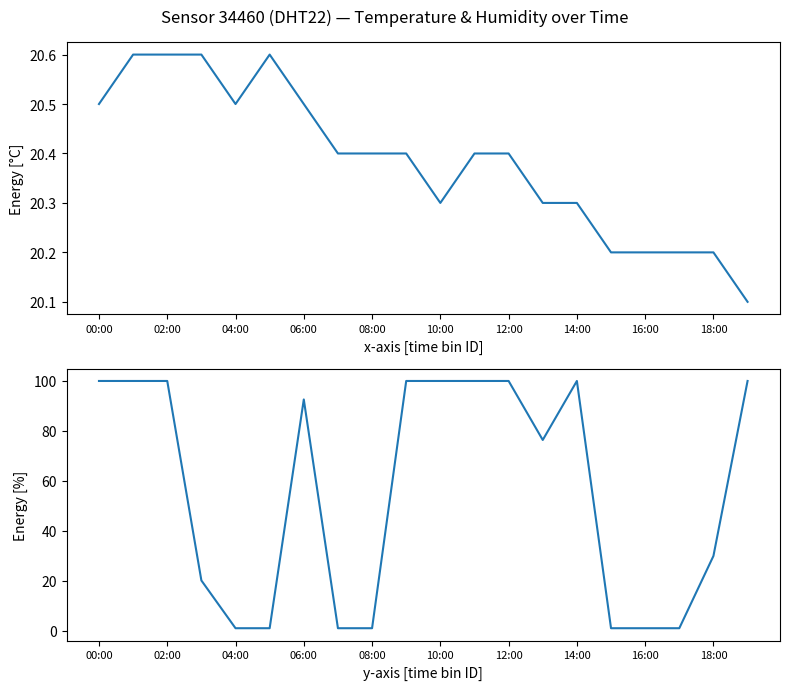

What is the sum of the humidity values at 12:00 and 08:00?

100.9